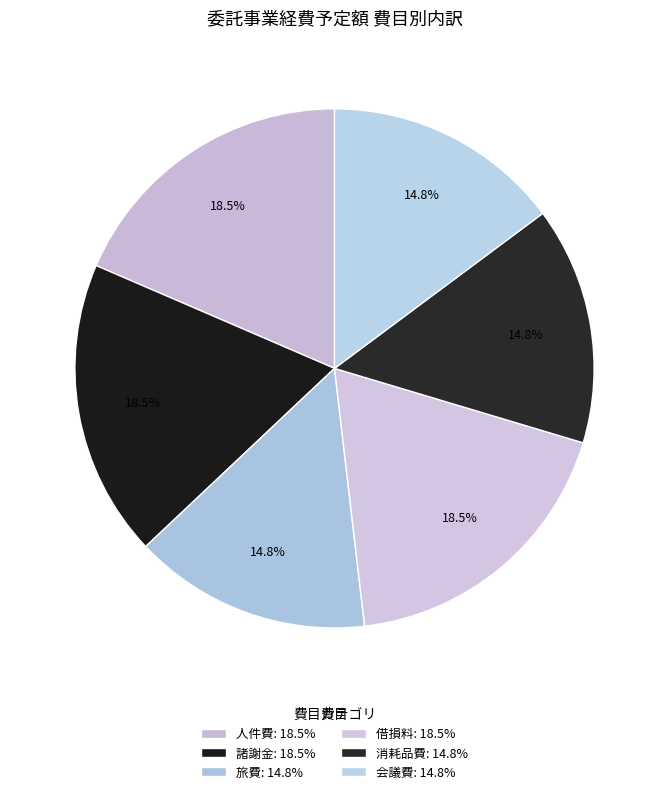

Approximately how many times larger is the value at 人件費 compared to 会議費?

1.2